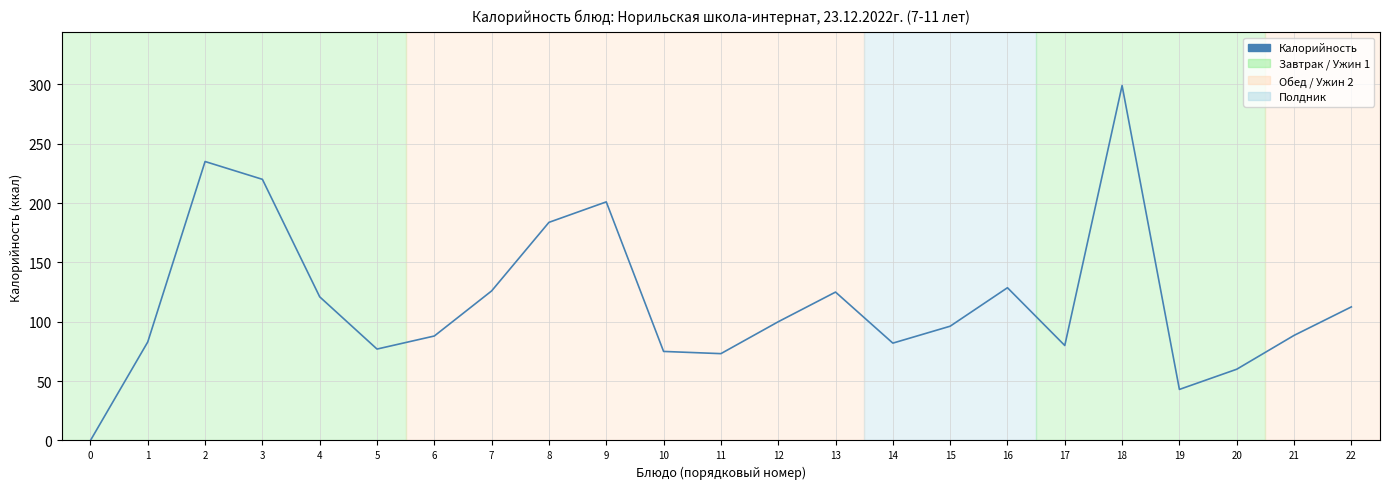

Is it true that the value at 8 is 319.7?

False